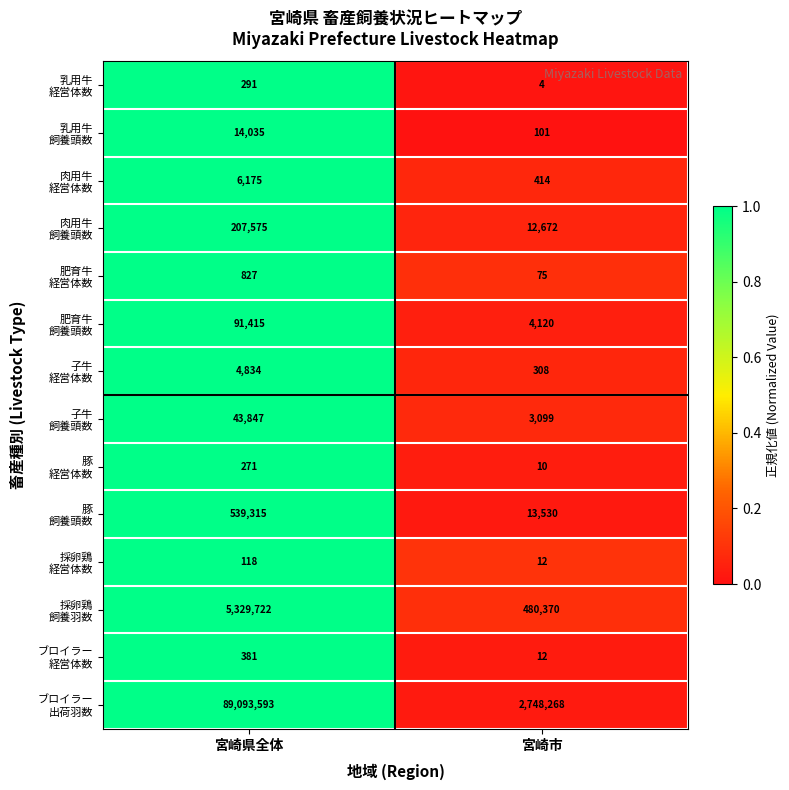

At which category is the sum across all series the highest?

宮崎県全体